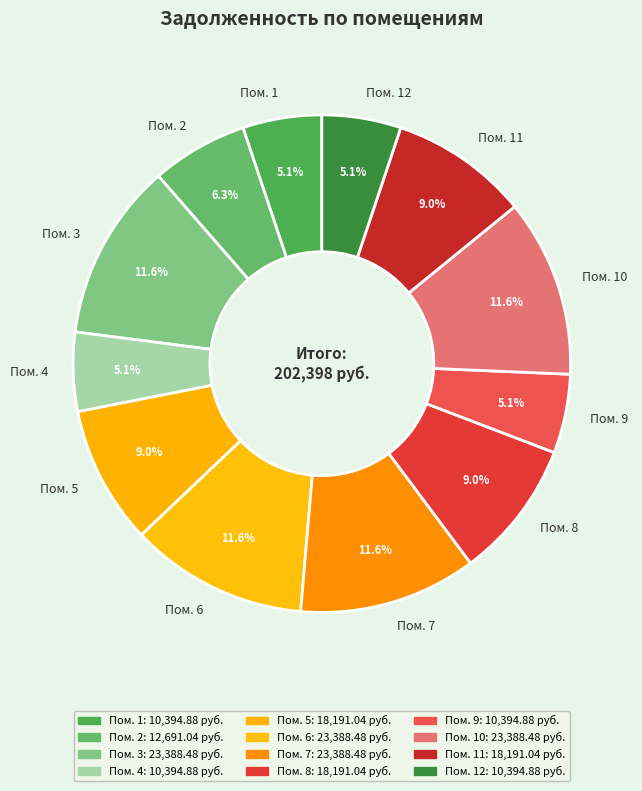

How many slices are in this pie chart?

12